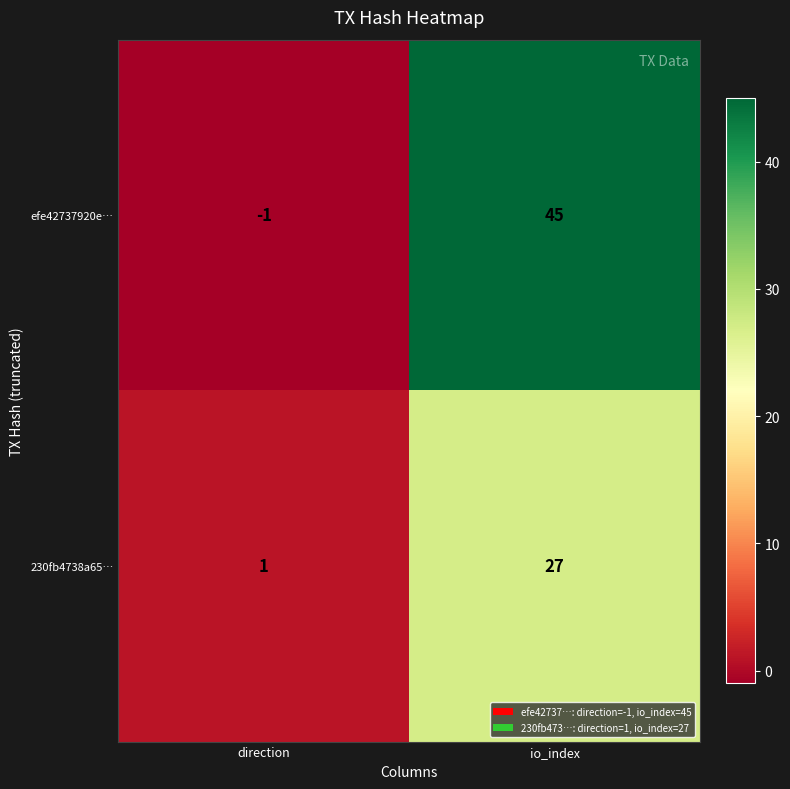

What value does the 230fb4738a65… series have at io_index?

27